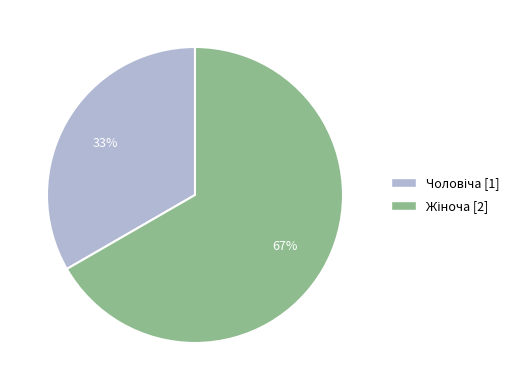

To the nearest percent, what is the average slice percentage?

50%